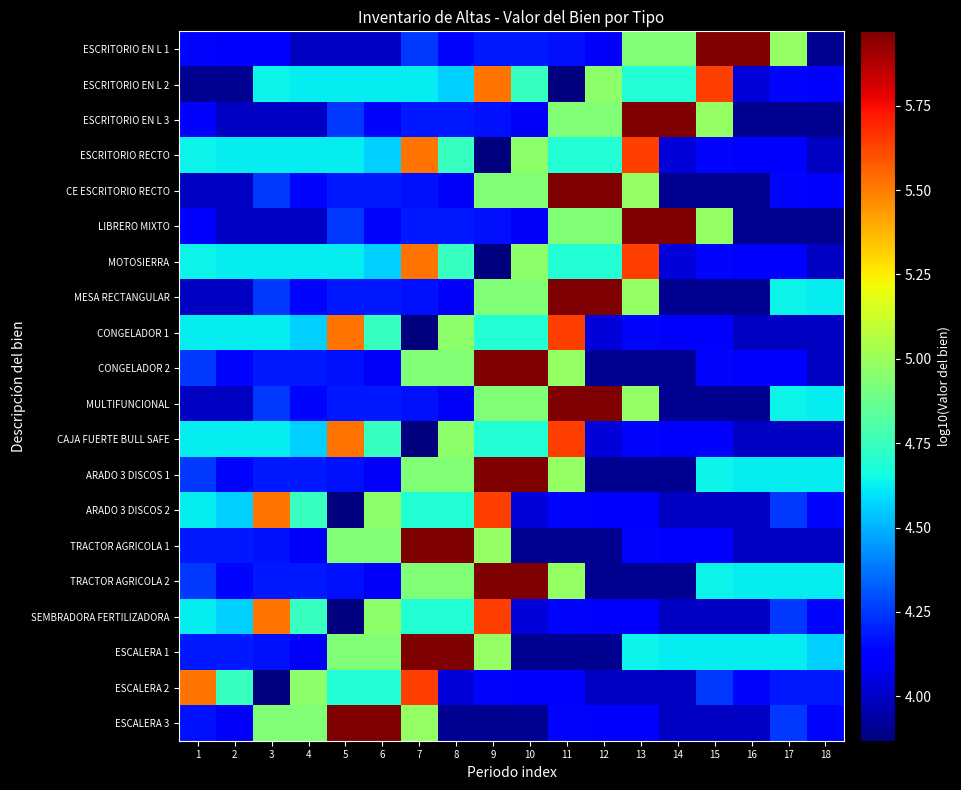

At how many categories does at least one series exceed 3?

18